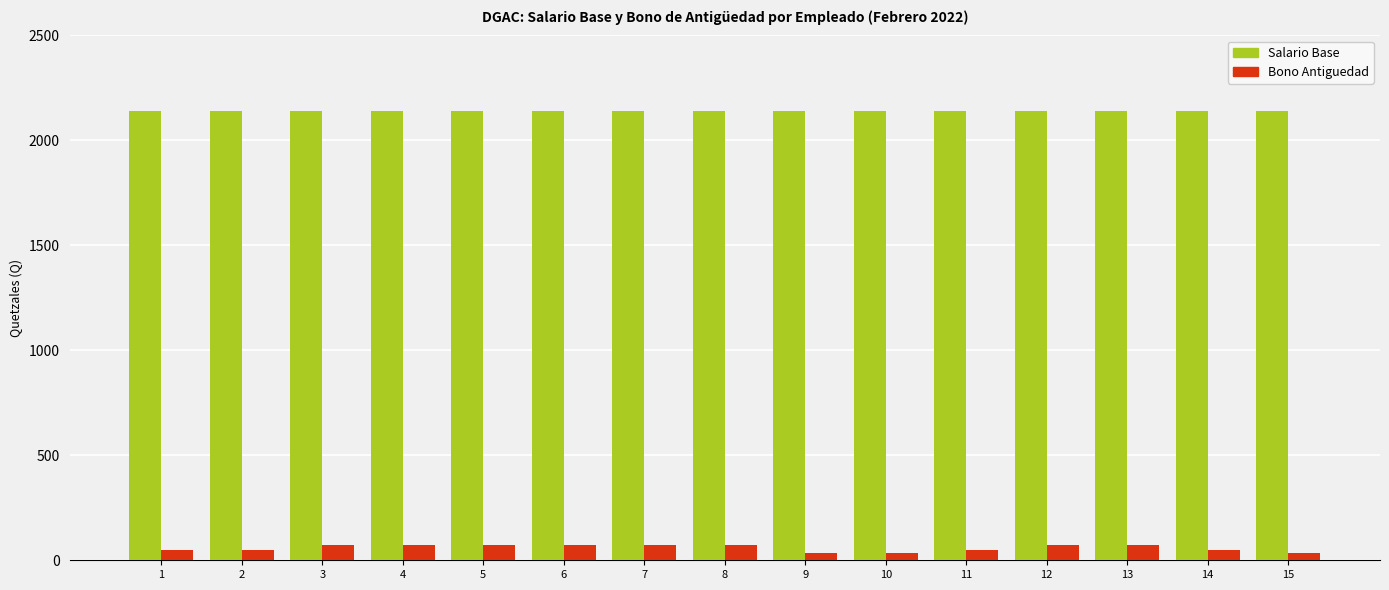

Count the Bono Antiguedad values in the range 50 to 75.

12